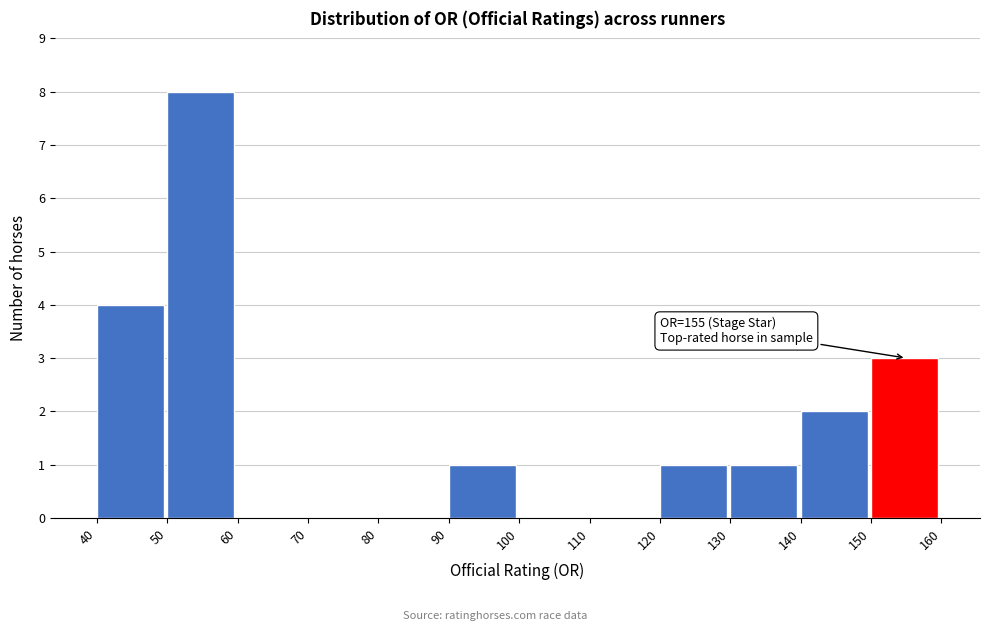

Which range on the x-axis has the tallest bar?

50 to 60